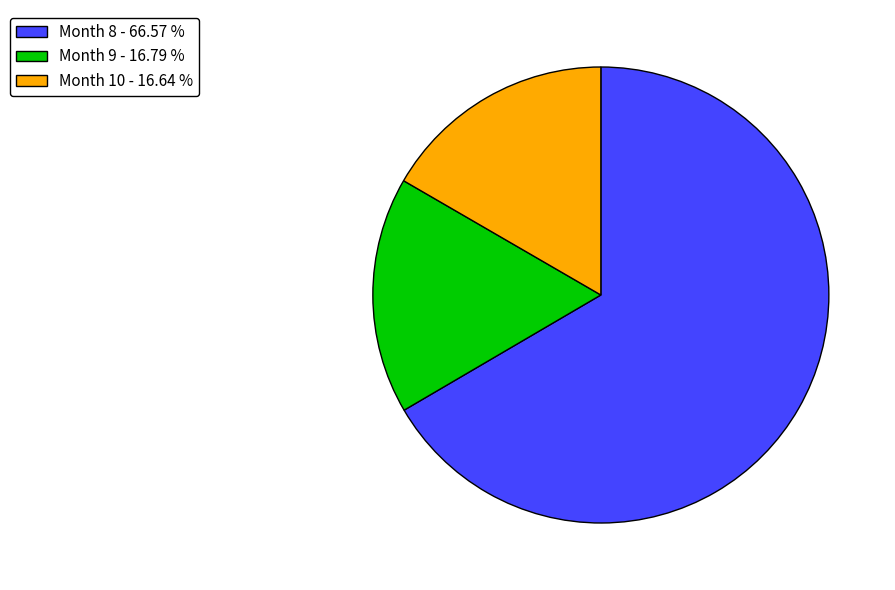

Is the sum of Month 10 - 16.64 % and Month 9 - 16.79 % greater than half?

No